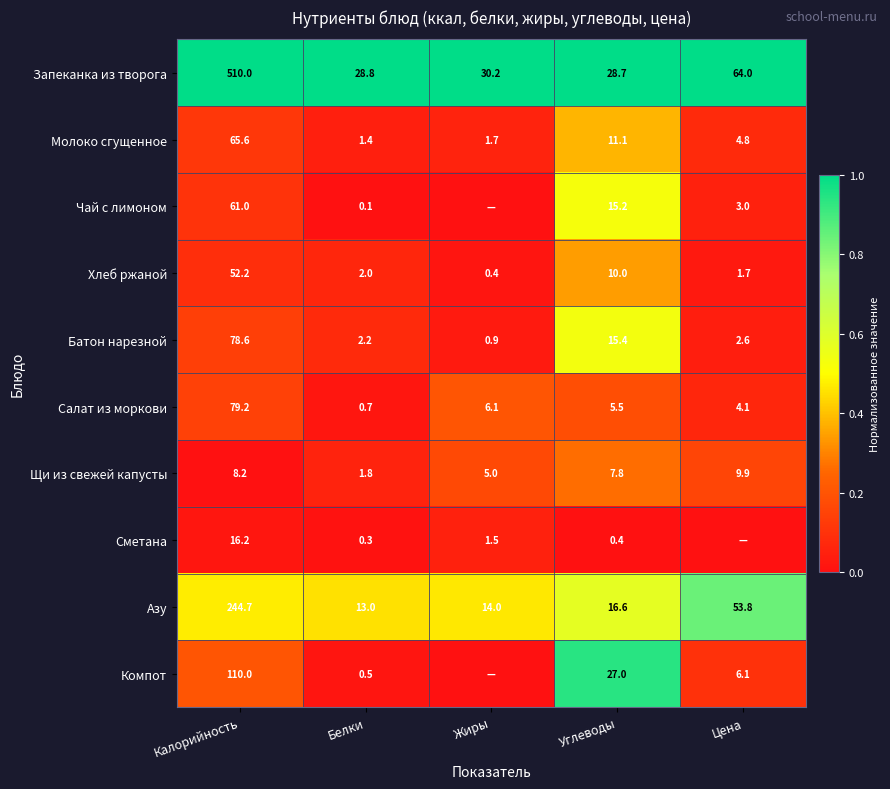

The Молоко сгущенное series shows 1.7 at Жиры. True or false?

True